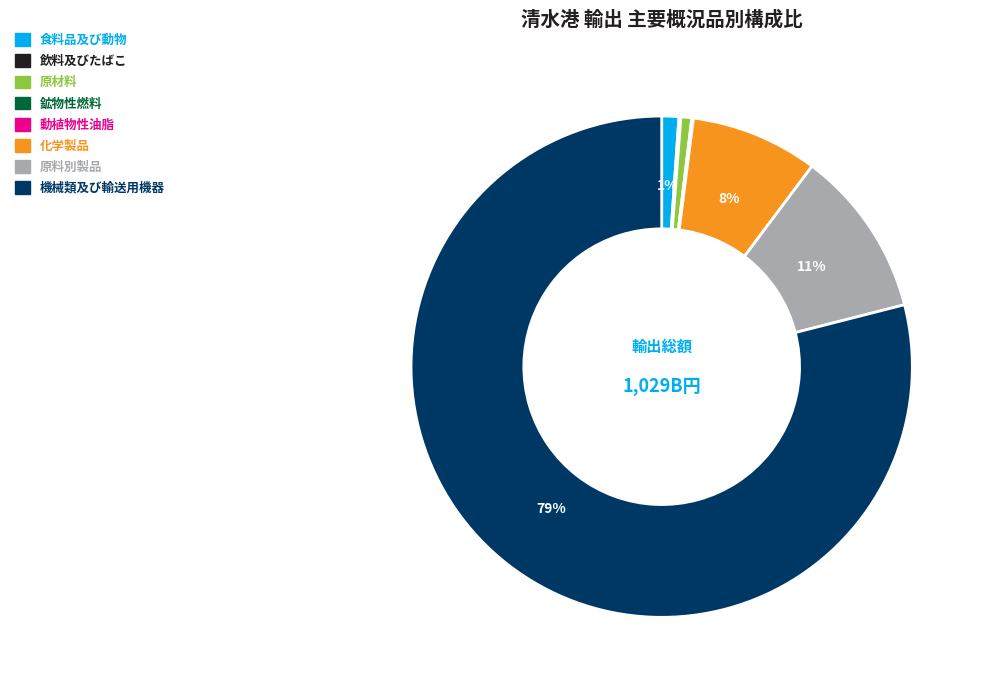

What is the largest slice in the pie chart?

機械類及び輸送用機器